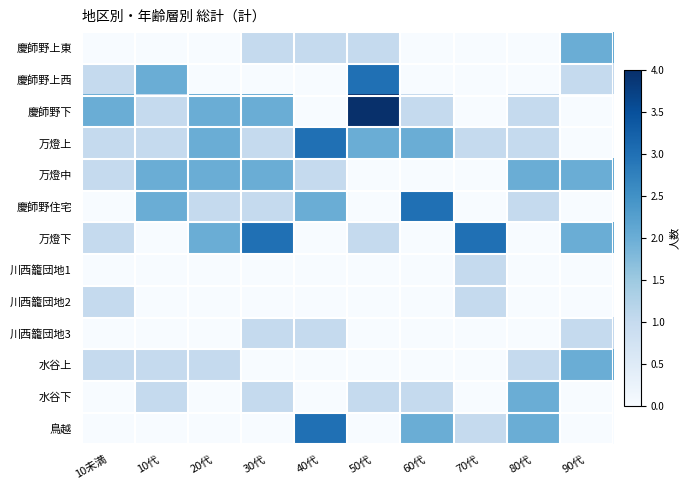

What is the spread (max minus min) of values at 80代?

2